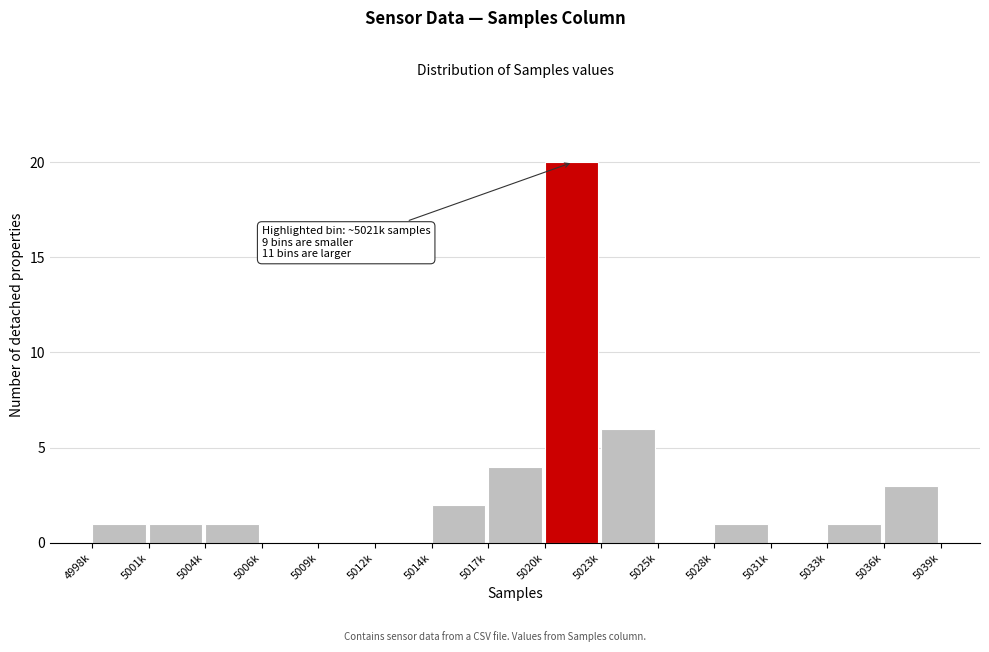

Reading left to right, what are all the values shown in this chart?

4998k=1	5001k=1	5004k=1	5006k=0	5009k=0	5012k=0	5014k=2	5017k=4	5020k=20	5023k=6	5025k=0	5028k=1	5031k=0	5033k=1	5036k=3